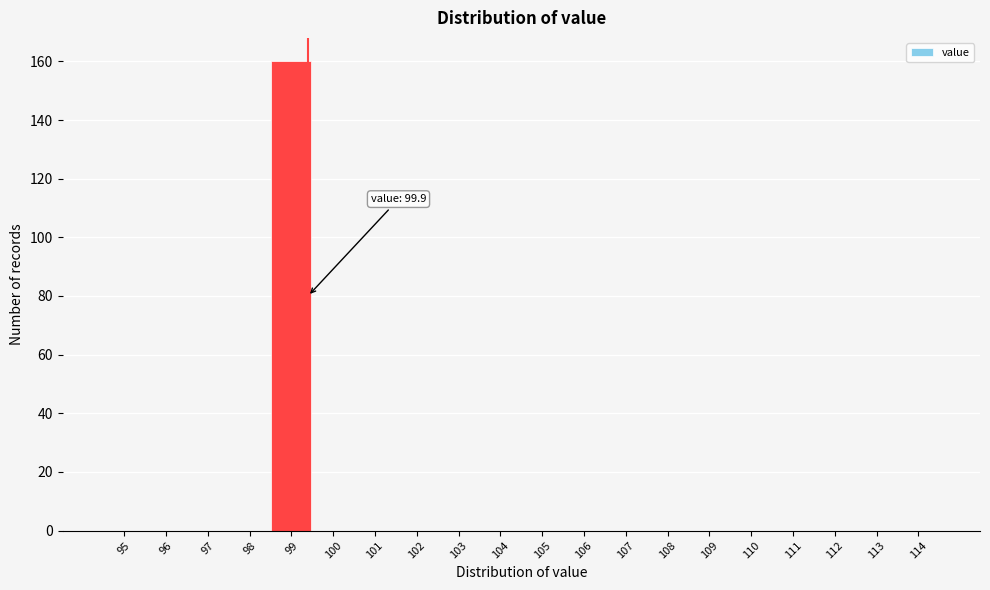

Reading left to right, list all the values displayed in this chart.

95=0	96=0	97=0	98=0	99=160	100=0	101=0	102=0	103=0	104=0	105=0	106=0	107=0	108=0	109=0	110=0	111=0	112=0	113=0	114=0